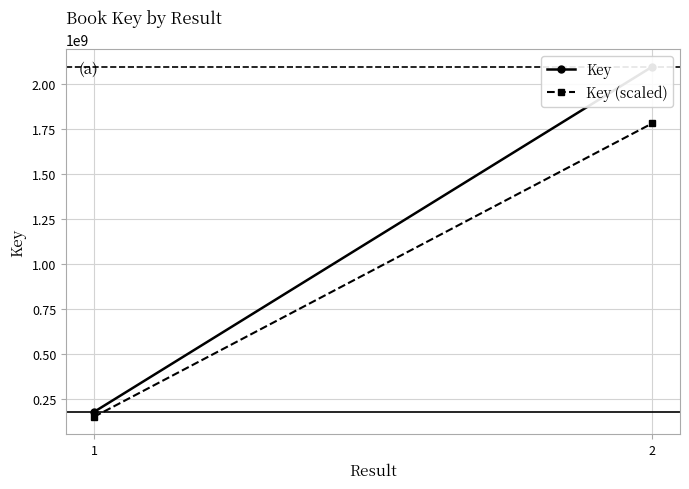

Between 2 and 1, which is larger?

2